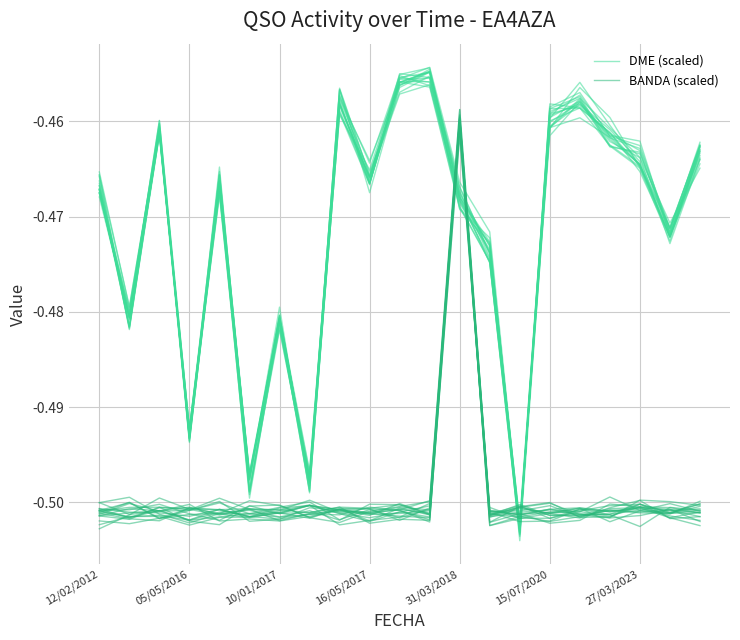

What is the label of the 11th point from the left?

10